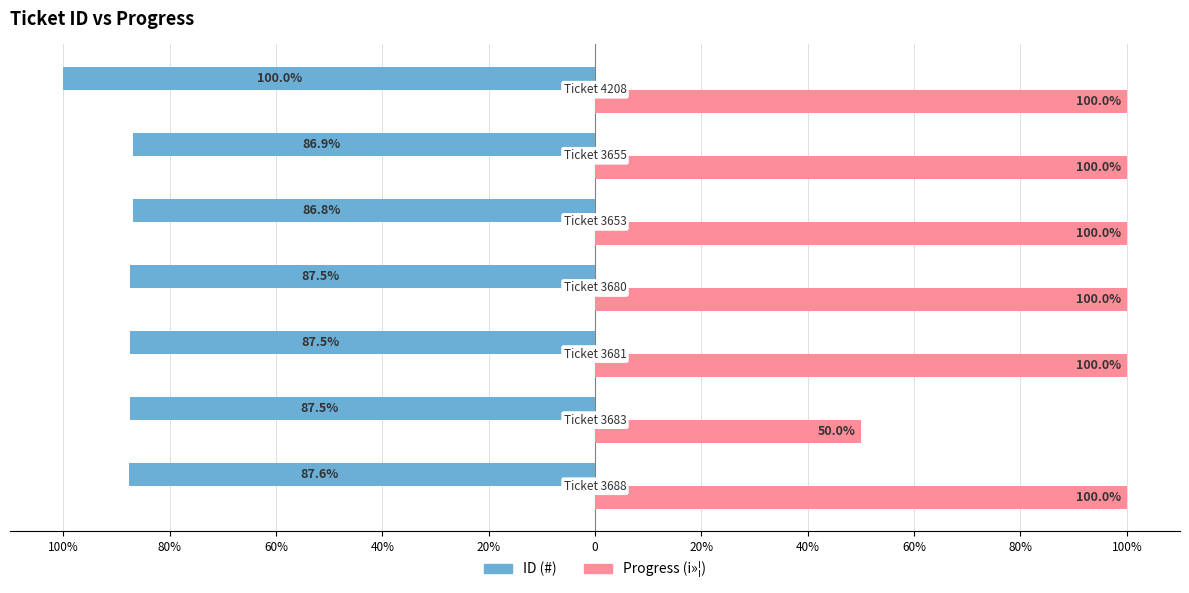

What are all the series names shown in the legend?

ID (#), Progress (i»¦)